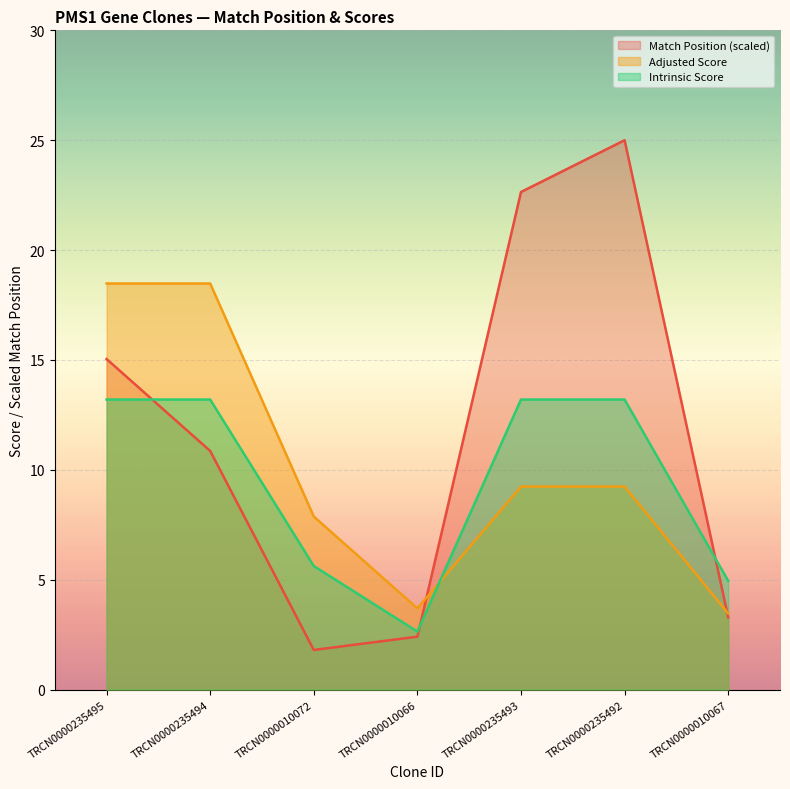

The Adjusted Score series shows 9.2 at TRCN0000235492. True or false?

True